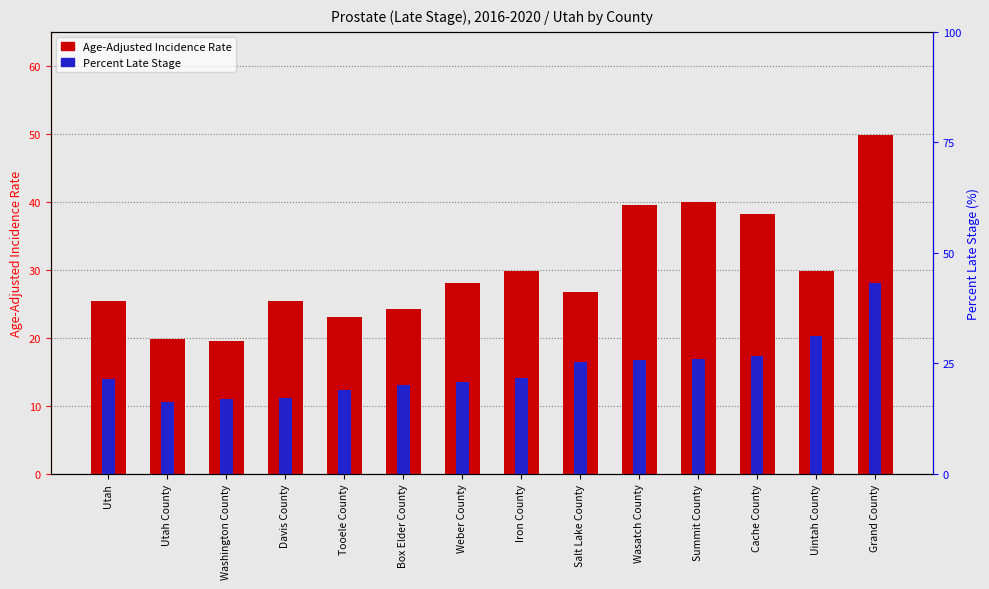

What is the difference between the second highest and minimum values in the Percent Late Stage series?

15.0